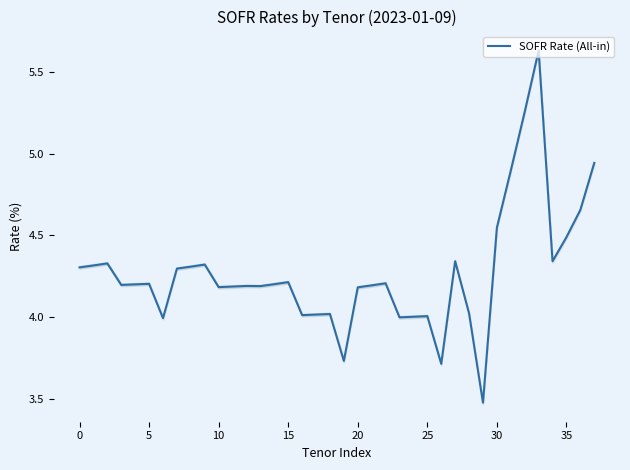

What is the ratio of the value at 15 to the value at 28?

1.0